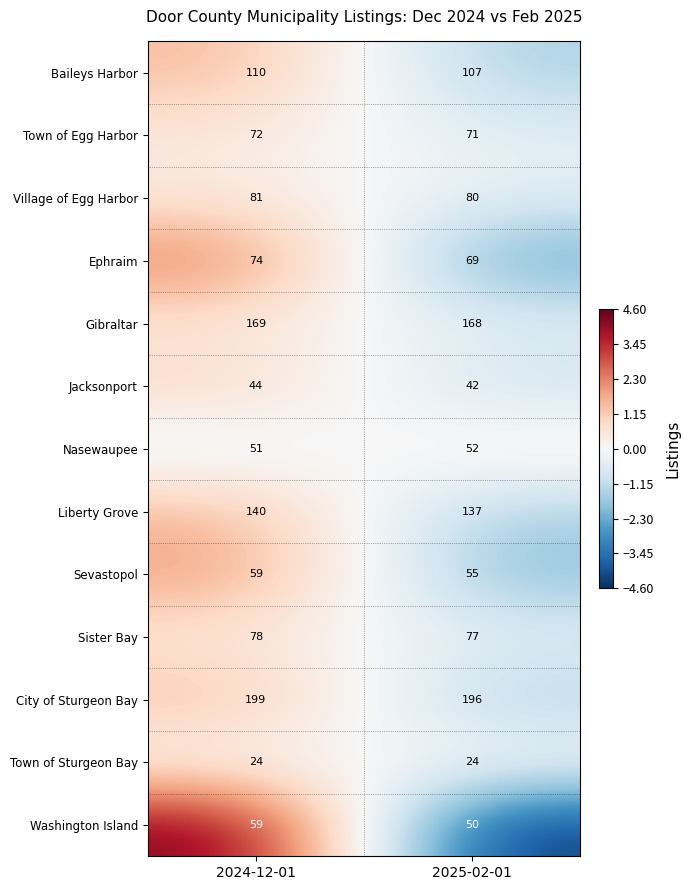

Reading left to right, extract all data points from this chart.

Baileys Harbor: 110	107
Town of Egg Harbor: 72	71
Village of Egg Harbor: 81	80
Ephraim: 74	69
Gibraltar: 169	168
Jacksonport: 44	42
Nasewaupee: 51	52
Liberty Grove: 140	137
Sevastopol: 59	55
Sister Bay: 78	77
City of Sturgeon Bay: 199	196
Town of Sturgeon Bay: 24	24
Washington Island: 59	50